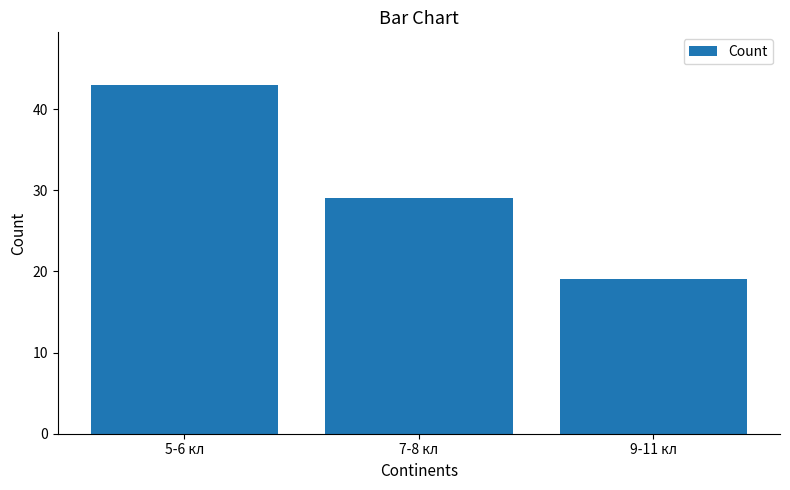

What is the label of the 1st bar from the right?

9-11 кл